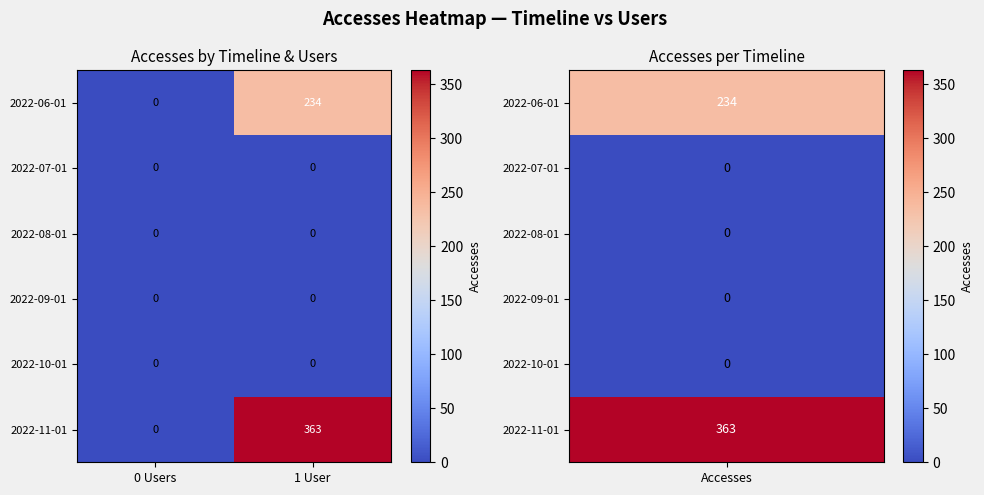

At which category is the sum across all series the highest?

1 User